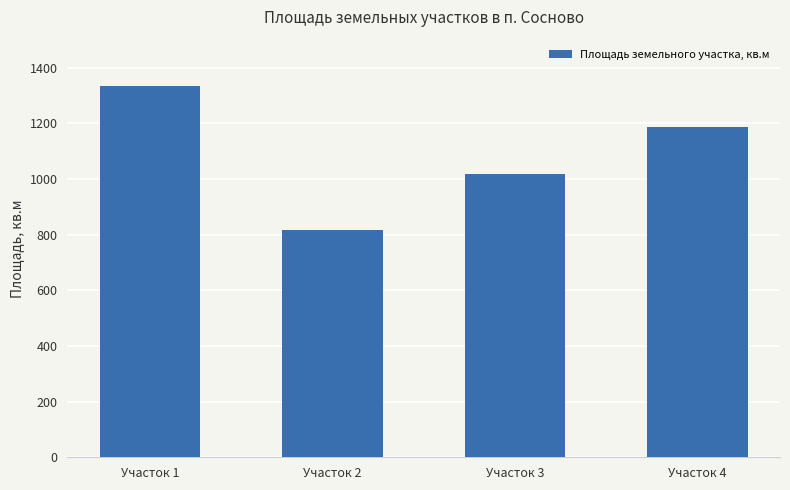

What is the change in value from Участок 1 to Участок 3?

-317